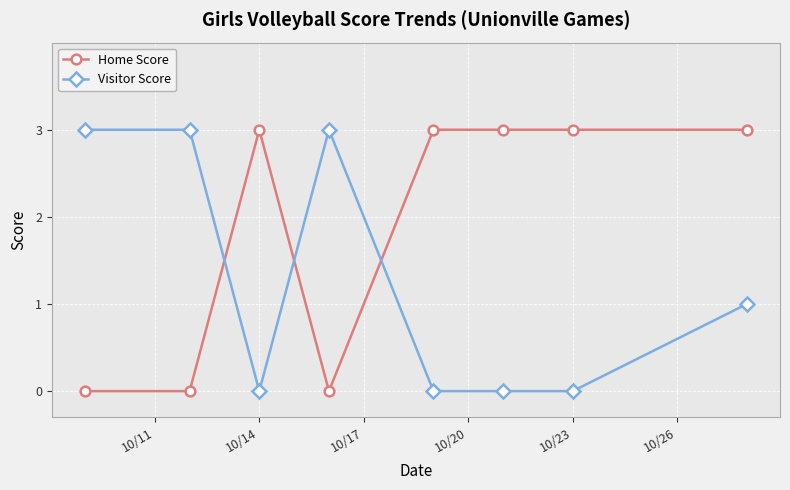

True or false: Home Score has more than 0 points higher than both neighbors.

True